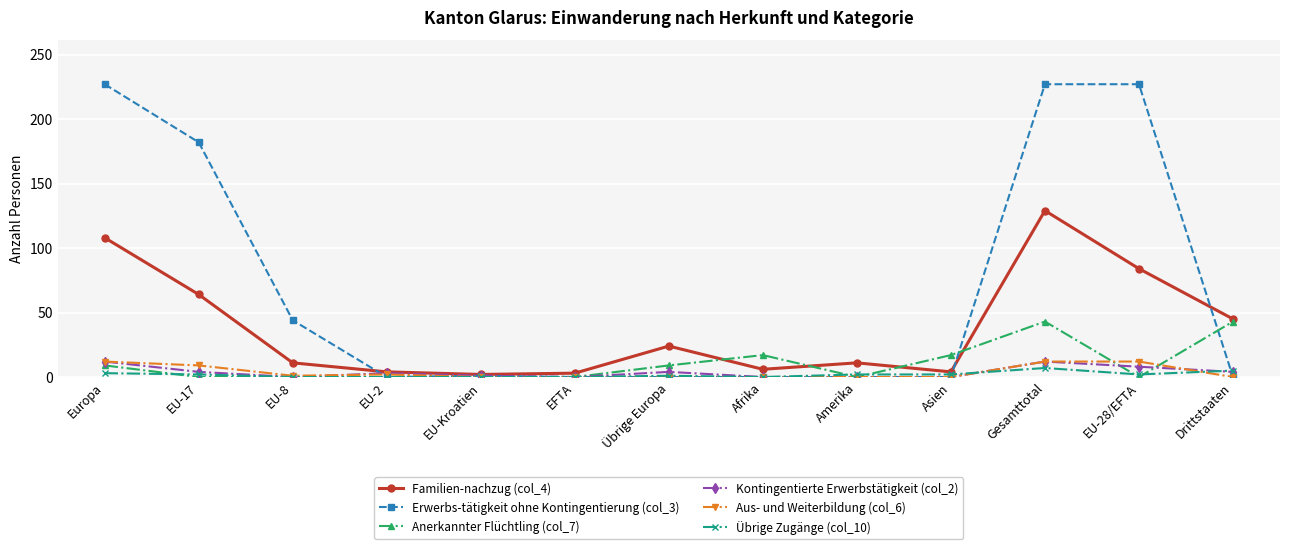

How many distinct data groups are displayed?

6